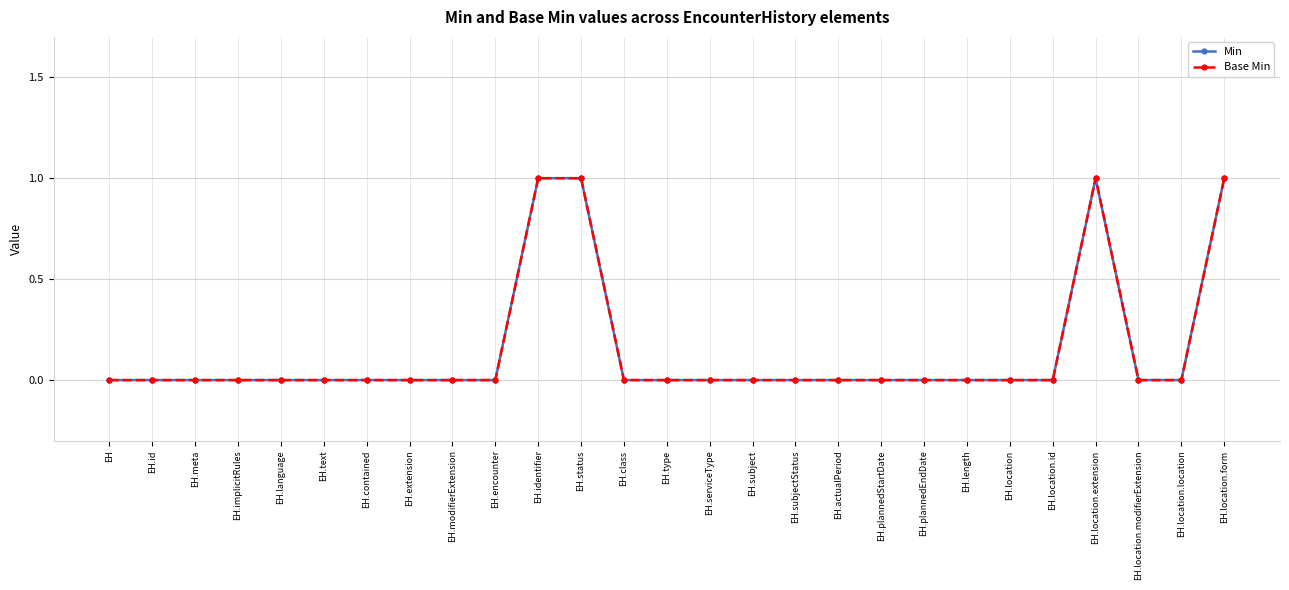

True or false: Min and Base Min cross at least once.

False